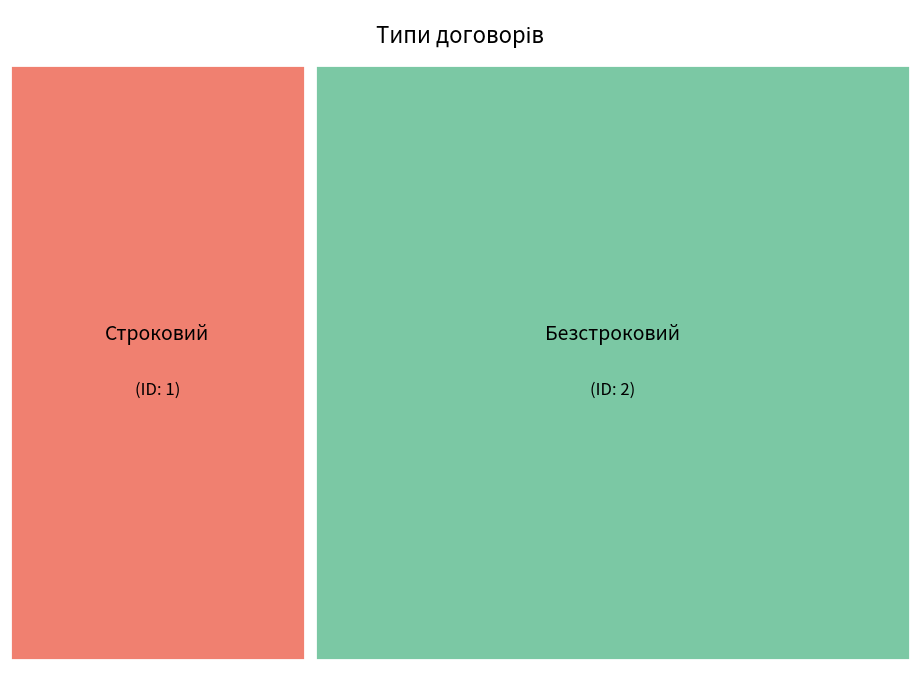

Which category has the biggest portion of the pie?

Безстроковий